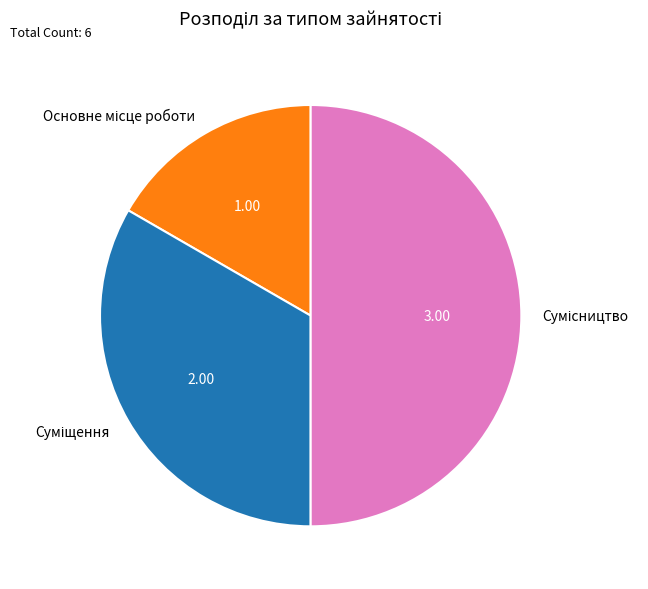

How many slices are in this pie chart?

3